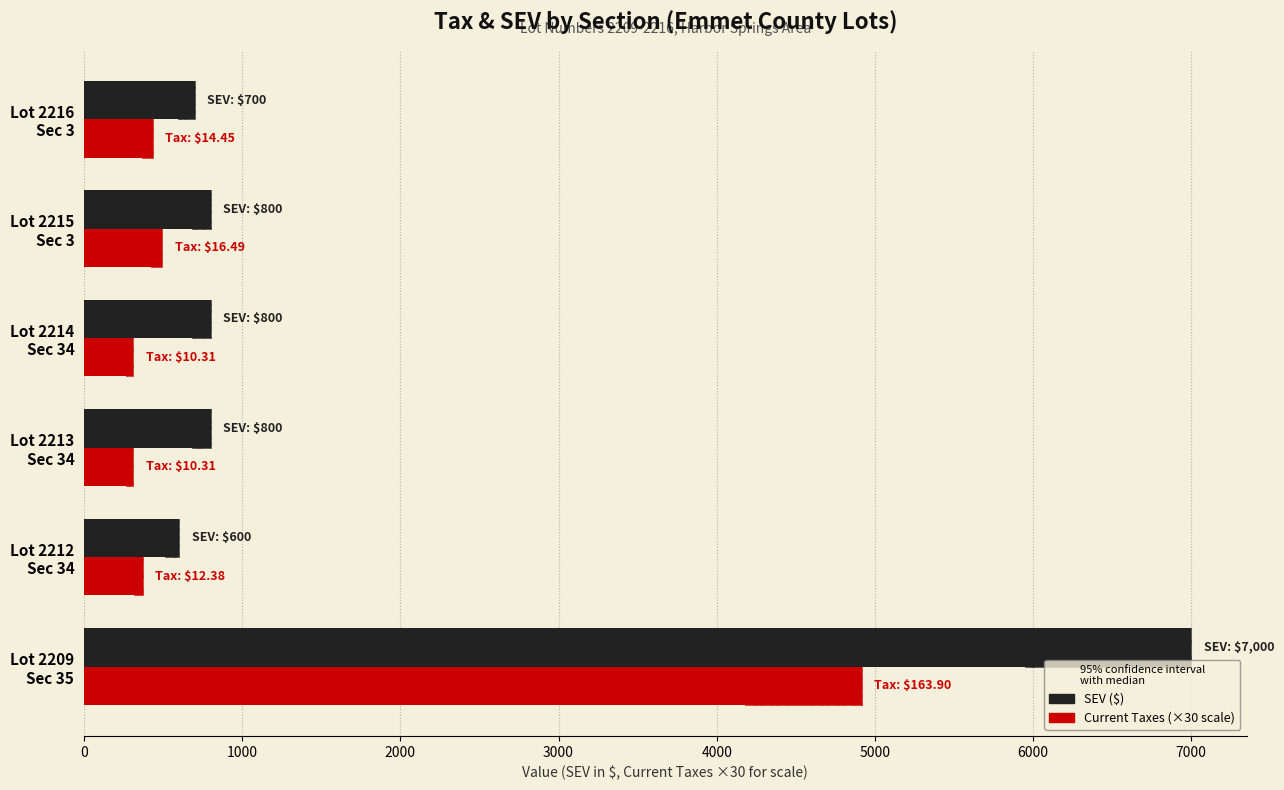

What is the average value of the SEV series?

1783.3